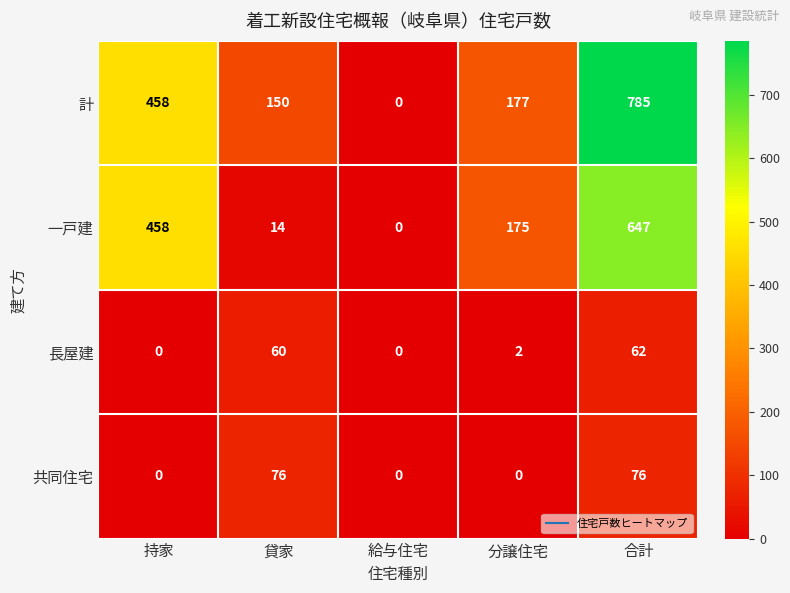

Reading right to left, list all the values displayed in this chart.

計: 合計=785	分譲住宅=177	給与住宅=0	貸家=150	持家=458
一戸建: 合計=647	分譲住宅=175	給与住宅=0	貸家=14	持家=458
長屋建: 合計=62	分譲住宅=2	給与住宅=0	貸家=60	持家=0
共同住宅: 合計=76	分譲住宅=0	給与住宅=0	貸家=76	持家=0